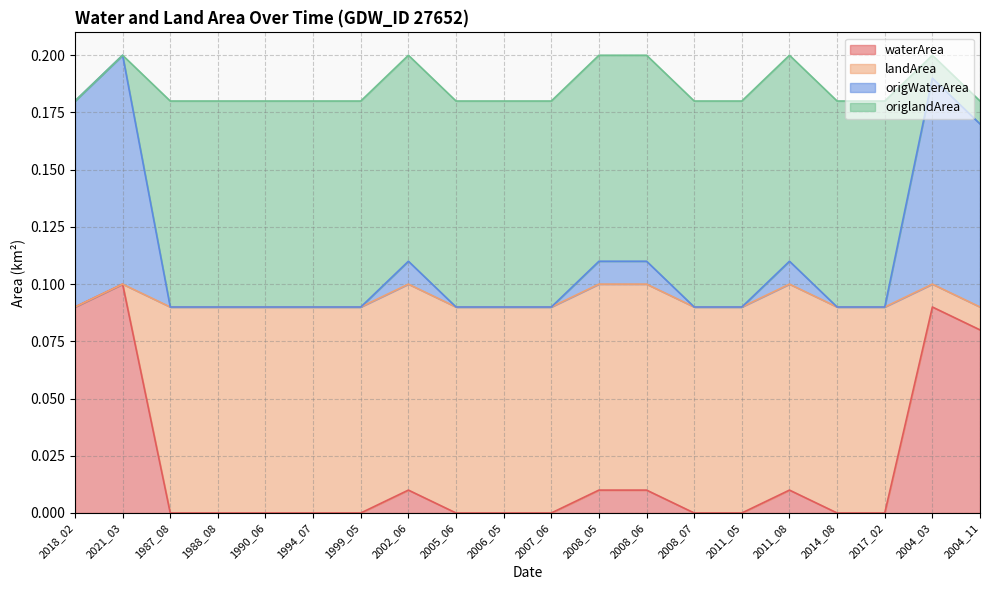

Does the chart have visible grid lines?

Yes